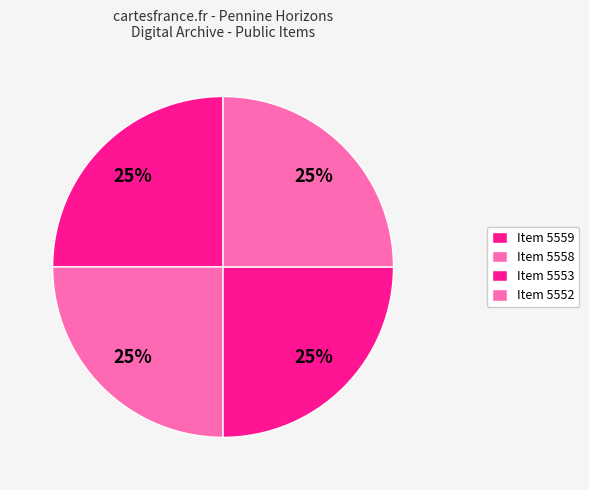

How many slices are in this pie chart?

4